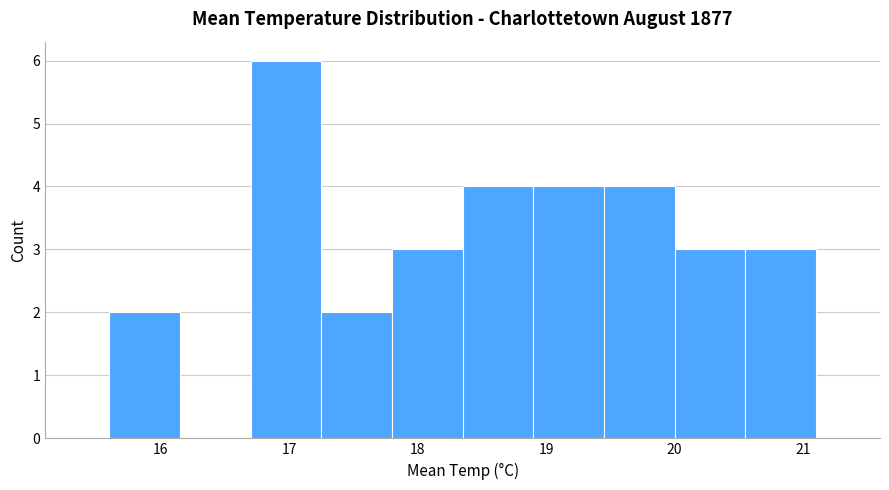

Reading left to right, transcribe this chart: for each bar, give the range it covers on the x-axis and its height. Neither the bar edges nor the heights are printed on the chart, so give them approximately, as read against the axes.

15.60 to 16.15: 2
16.15 to 16.70: 0
16.70 to 17.25: 6
17.25 to 17.80: 2
17.80 to 18.35: 3
18.35 to 18.90: 4
18.90 to 19.45: 4
19.45 to 20.00: 4
20.00 to 20.55: 3
20.55 to 21.10: 3